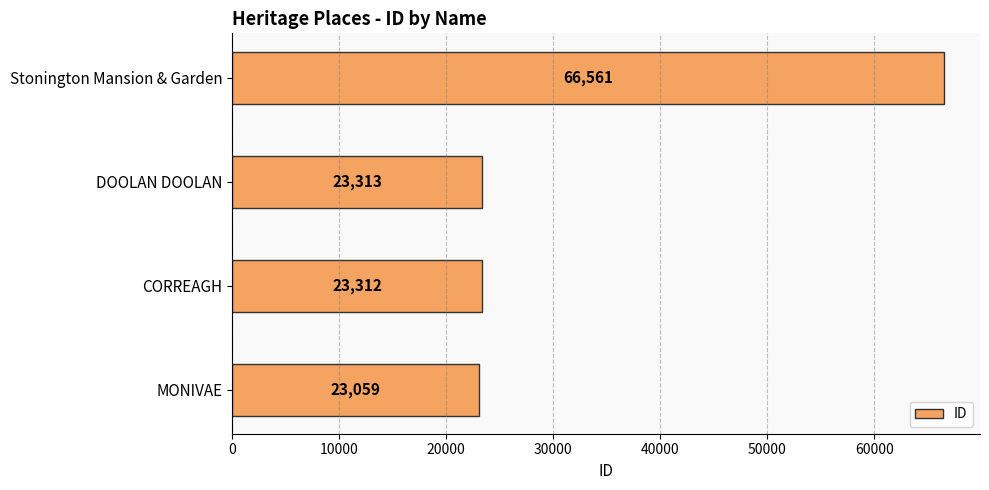

Rank the categories by value from highest to lowest.

Stonington Mansion & Garden, DOOLAN DOOLAN, CORREAGH, MONIVAE